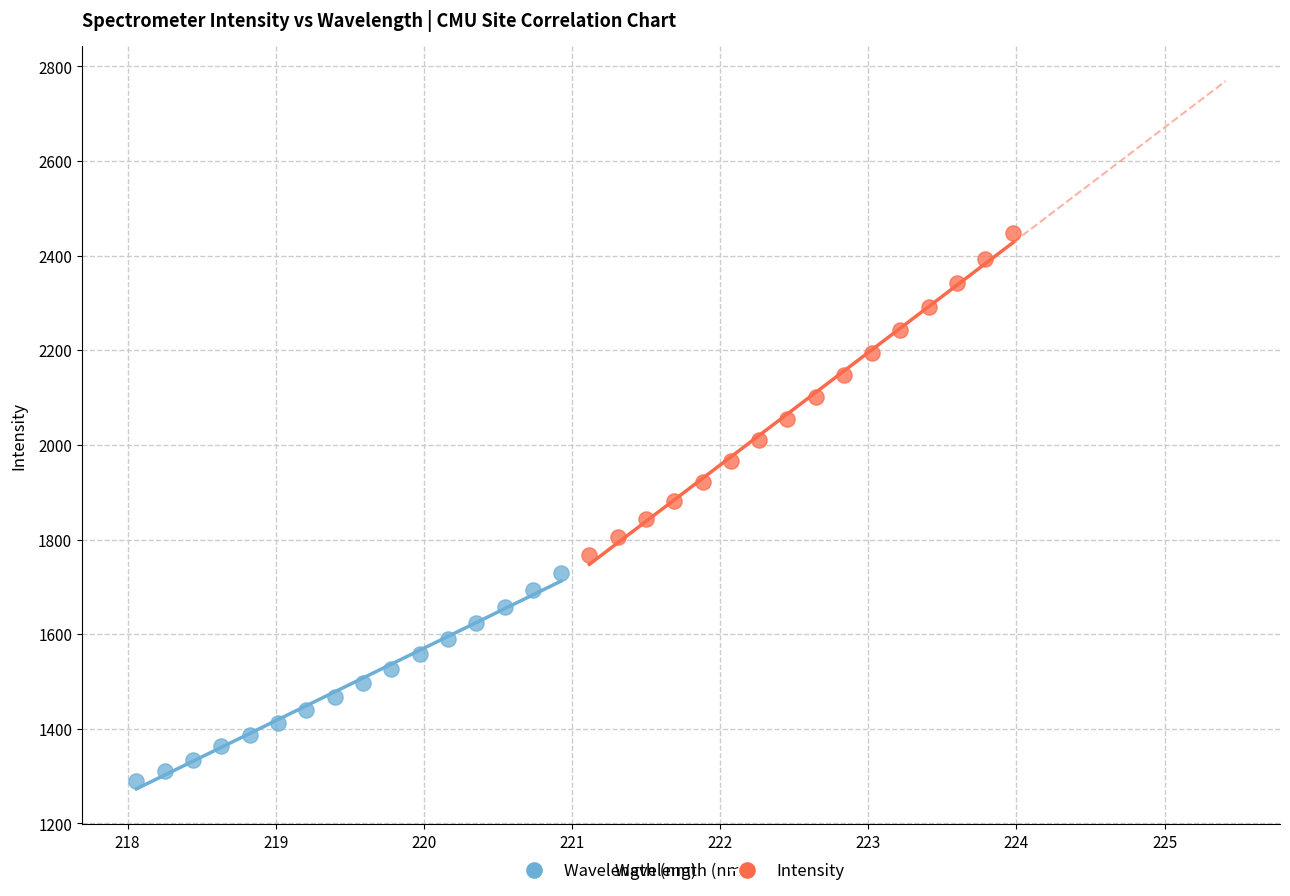

Which series has the largest Y range (max minus min)?

Intensity